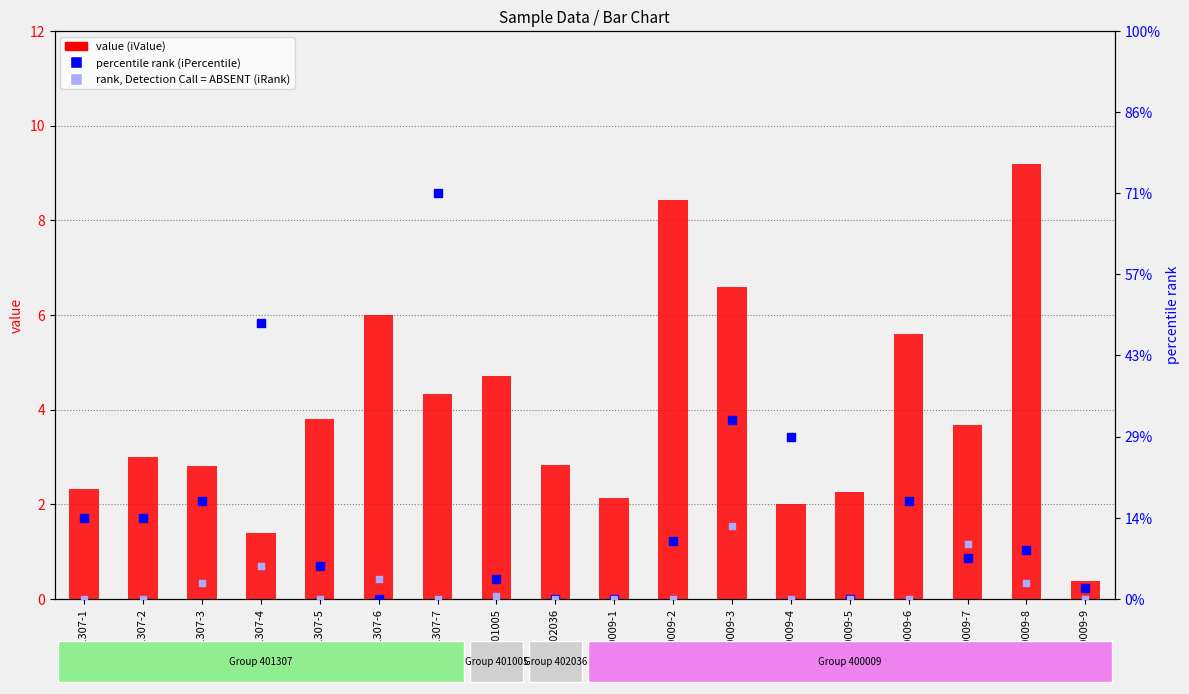

What is the total value across all series at 400009-9?

0.5